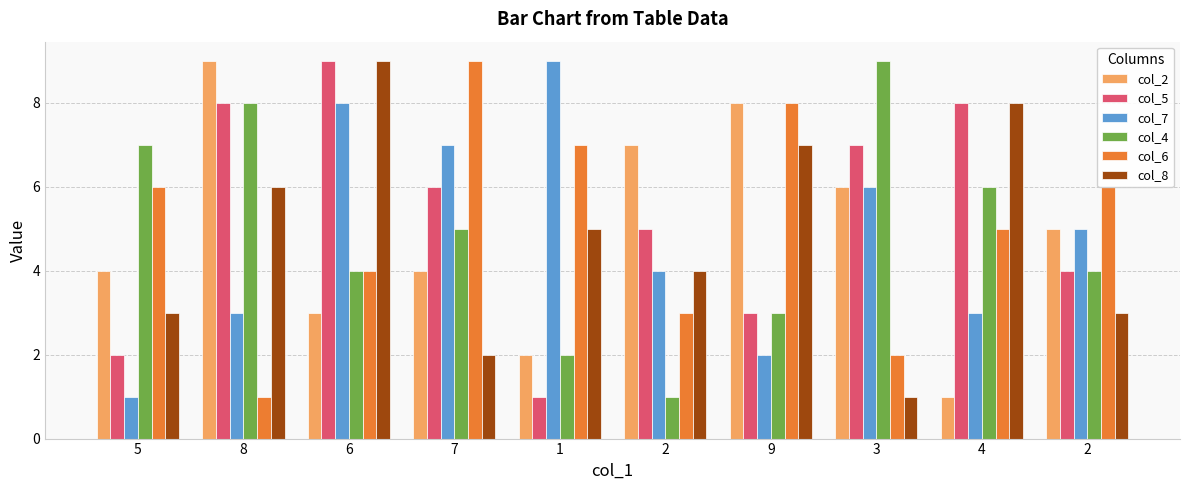

Is the value of col_5 at 2 greater than the value of col_2 at 1?

Yes